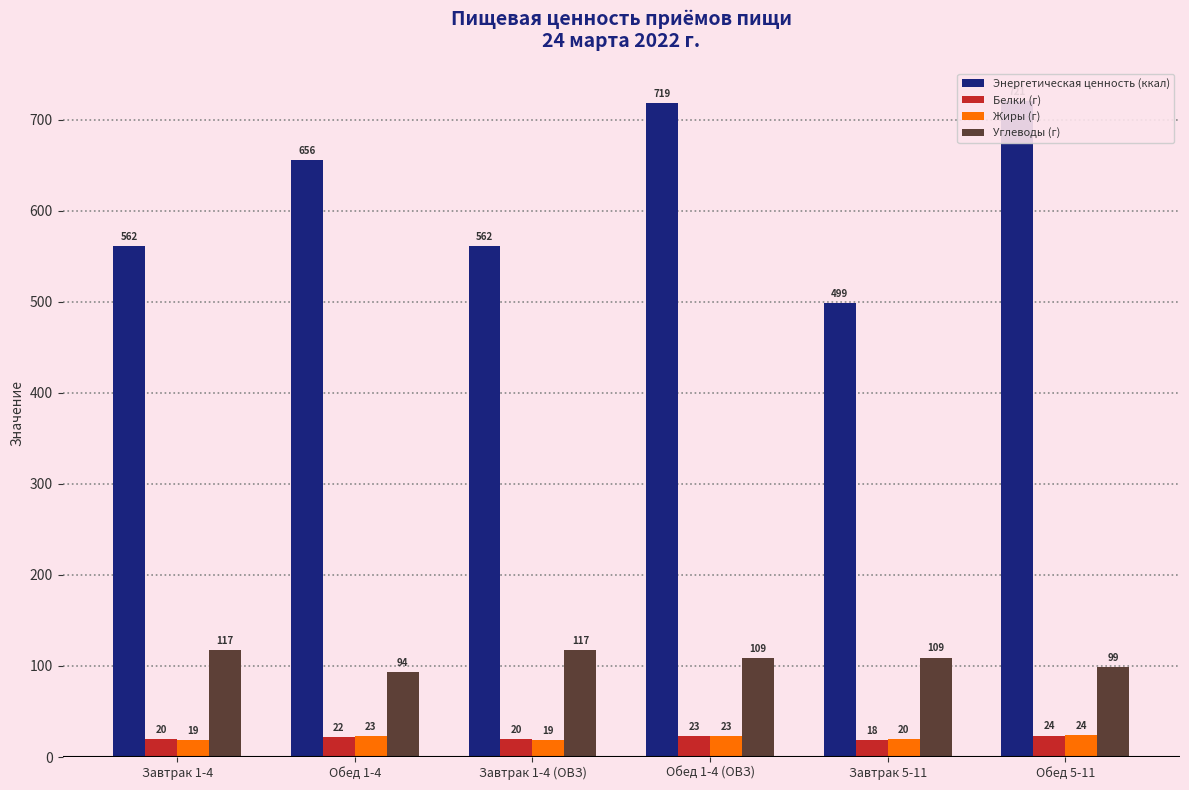

What are all the series names shown in the legend?

Энергетическая ценность (ккал), Белки (г), Жиры (г), Углеводы (г)